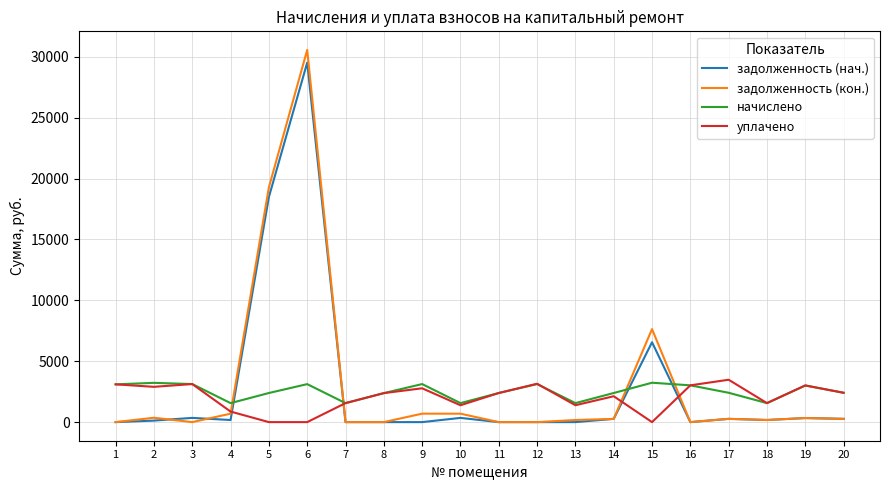

True or false: задолженность (кон.) has more than 1 points higher than both neighbors.

True